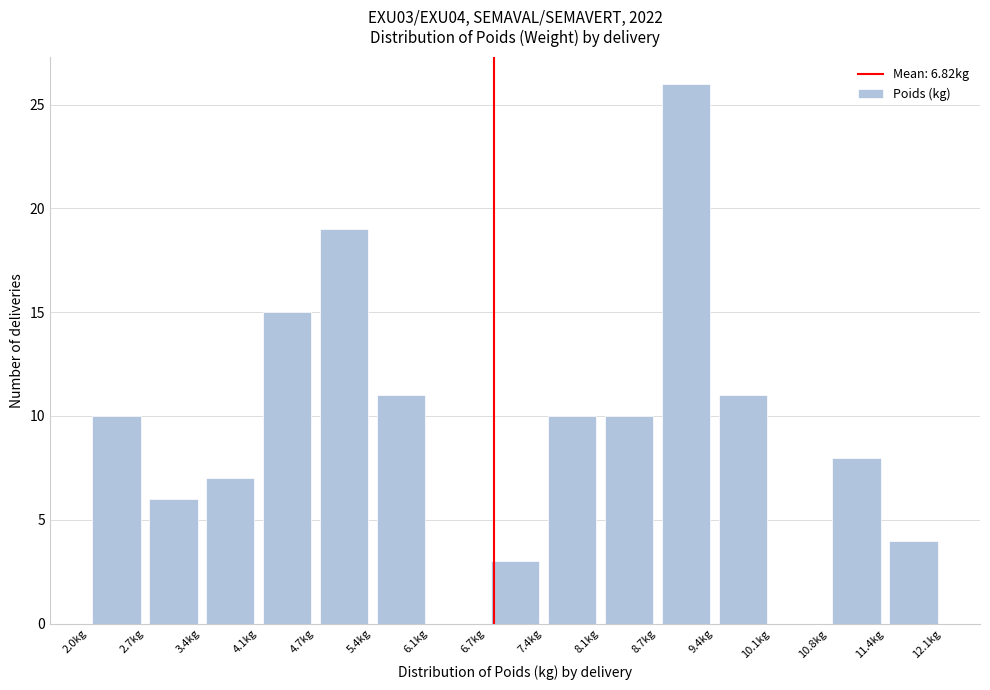

Which range on the x-axis has the tallest bar?

8.7 to 9.4